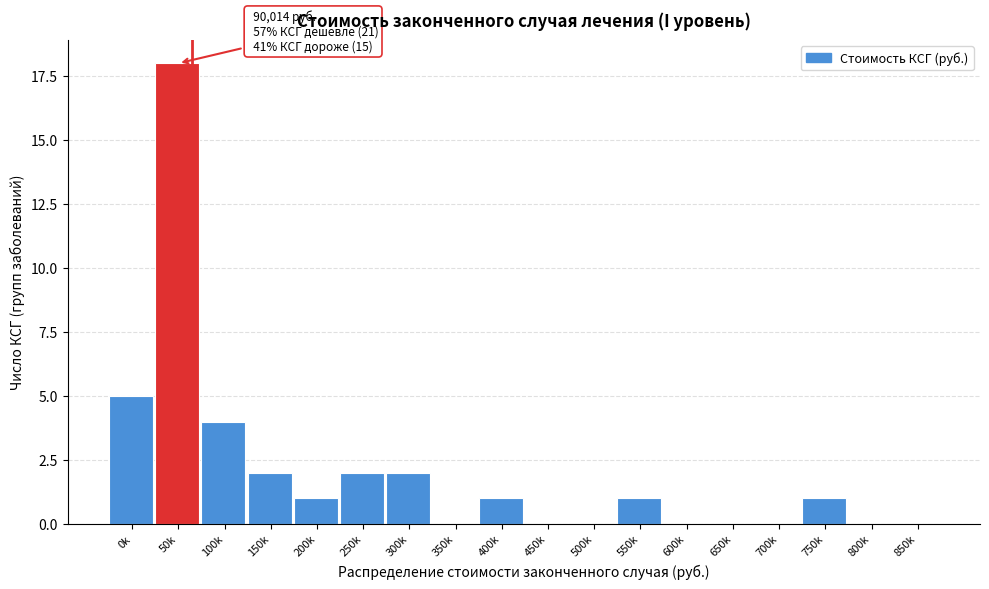

Where is the data nearest to the value 9?

0k